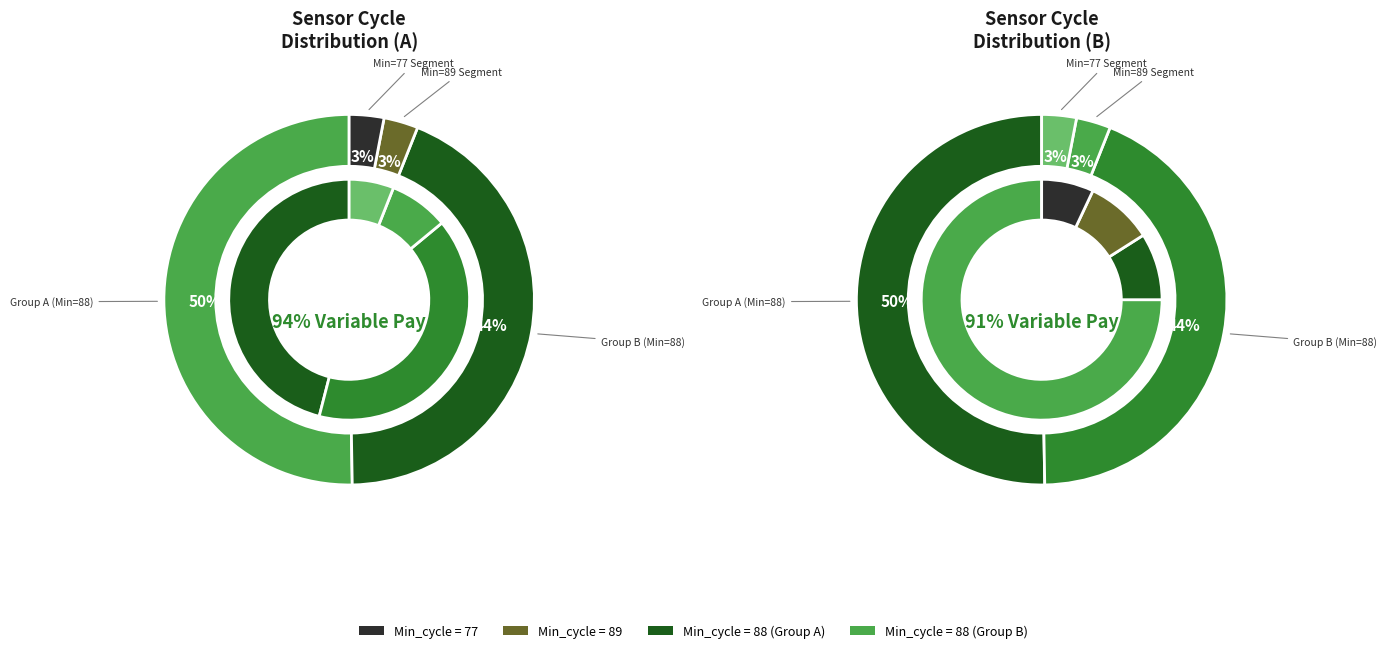

Is 88 the majority of the pie?

No